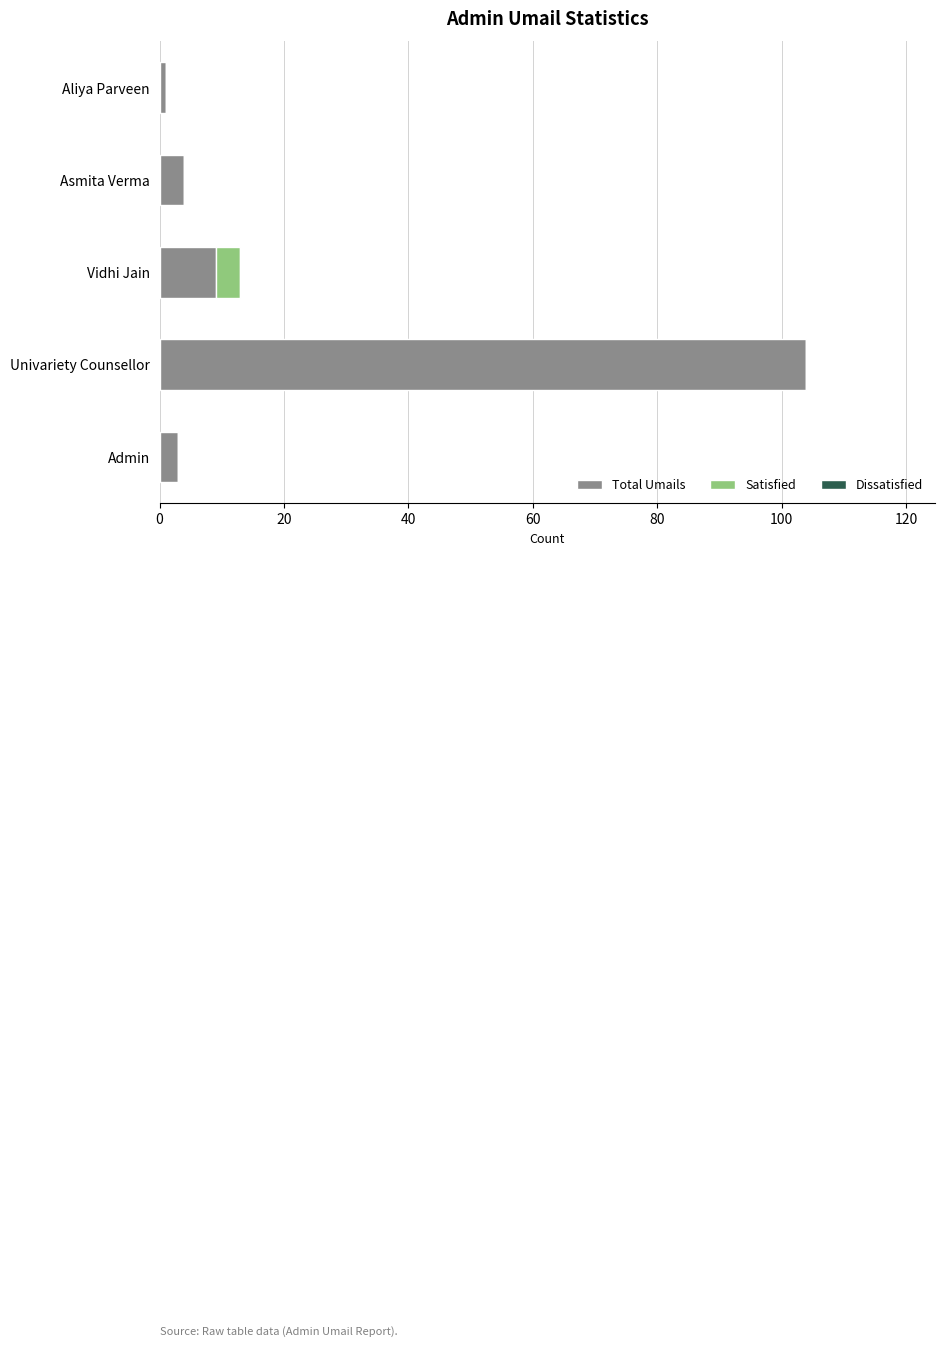

At which category is the sum across all series the highest?

Univariety Counsellor